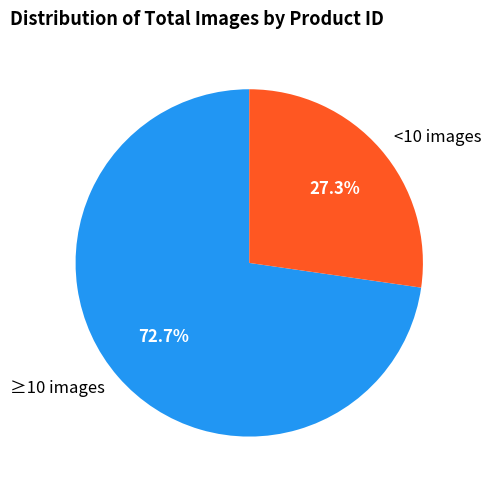

Count the number of slices in the pie.

2